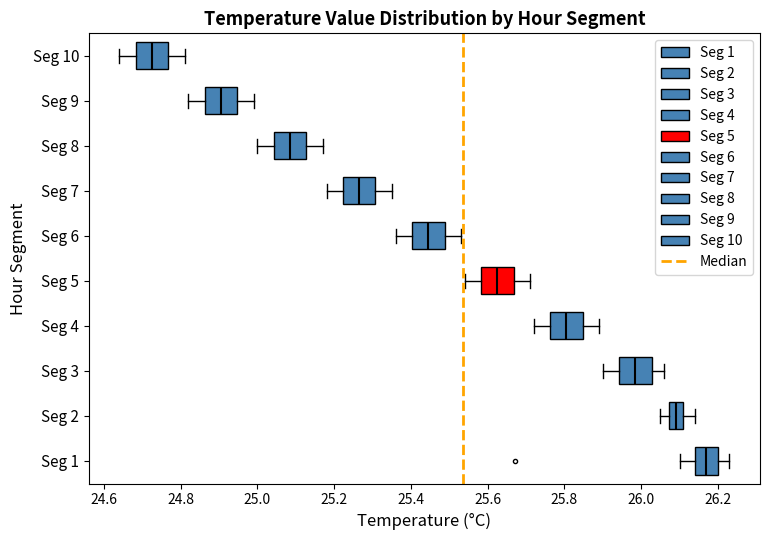

Reading bottom to top, transcribe this box plot: for each box, give where its median line is, the range the box spans, and where its two whiskers end, as read against the x-axis. The values are not printed on the chart, so give them approximately, as read against the axis.

Seg 1: median 26.18, box 26.14 to 26.20, whiskers 26.10 to 26.24
Seg 2: median 26.10, box 26.08 to 26.12, whiskers 26.06 to 26.14
Seg 3: median 25.98, box 25.94 to 26.02, whiskers 25.90 to 26.06
Seg 4: median 25.80, box 25.76 to 25.84, whiskers 25.72 to 25.90
Seg 5: median 25.62, box 25.58 to 25.66, whiskers 25.54 to 25.72
Seg 6: median 25.44, box 25.40 to 25.48, whiskers 25.36 to 25.54
Seg 7: median 25.26, box 25.22 to 25.30, whiskers 25.18 to 25.36
Seg 8: median 25.08, box 25.04 to 25.12, whiskers 25.00 to 25.18
Seg 9: median 24.90, box 24.86 to 24.94, whiskers 24.82 to 25.00
Seg 10: median 24.72, box 24.68 to 24.76, whiskers 24.64 to 24.82